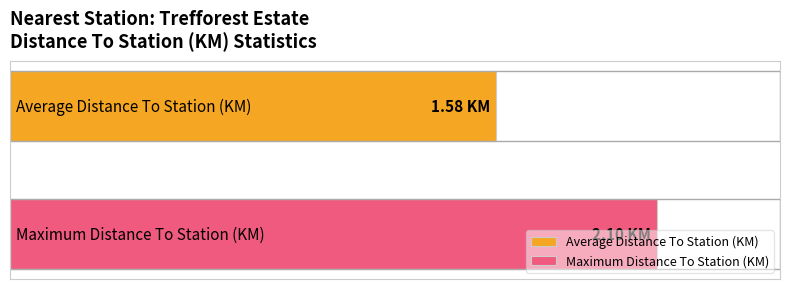

What are all the series names shown in the legend?

Average Distance To Station (KM), Maximum Distance To Station (KM)